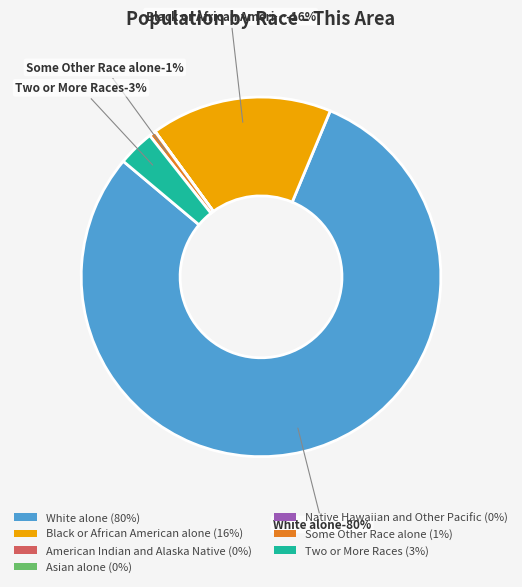

Which has a higher value, White alone or American Indian and Alaska Native?

White alone